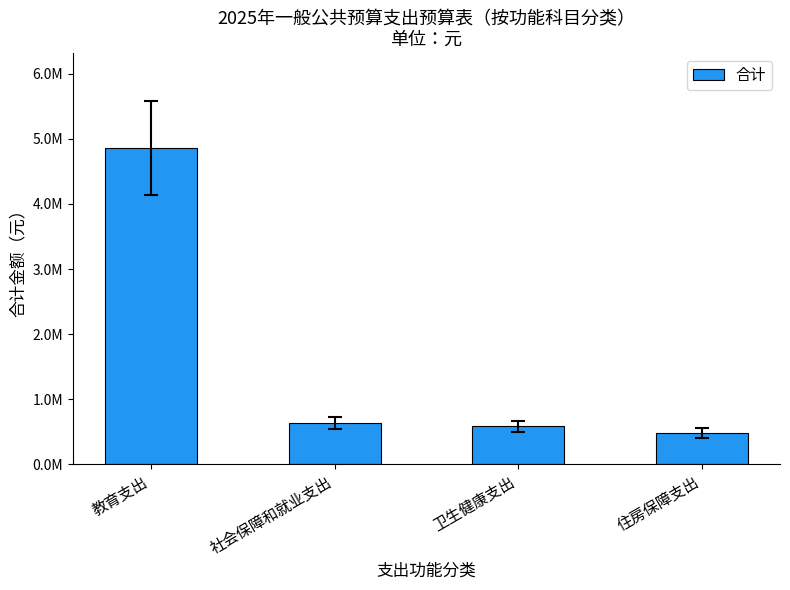

Does the chart contain any negative values?

No